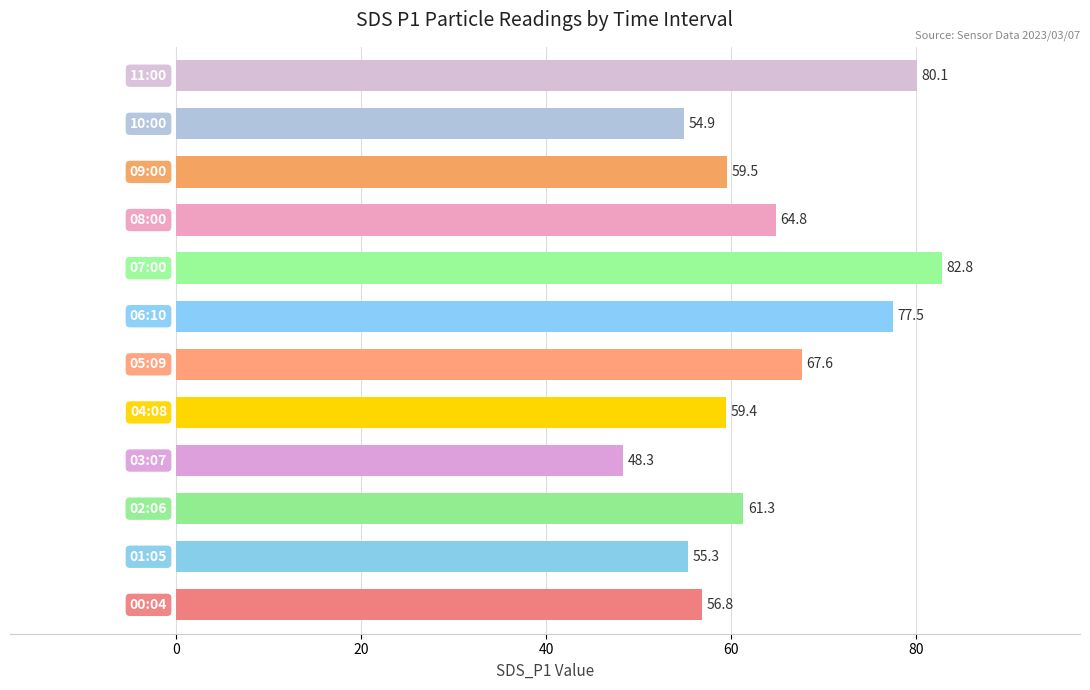

Does the chart contain any negative values?

No